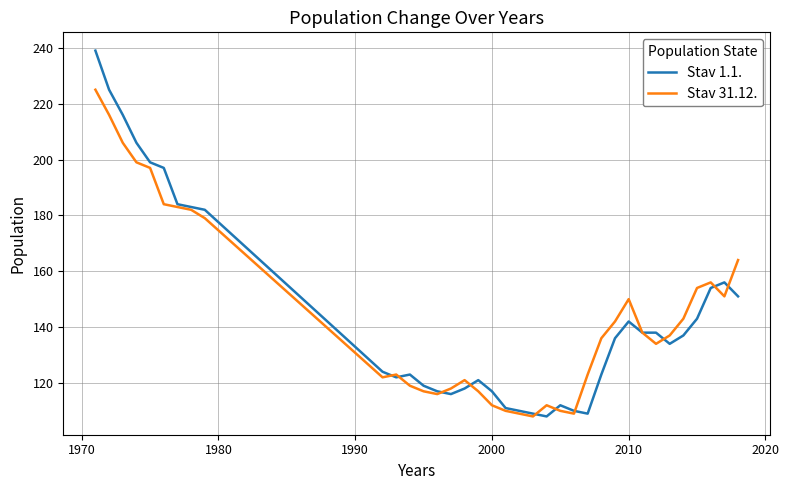

What is the greatest value displayed?

239